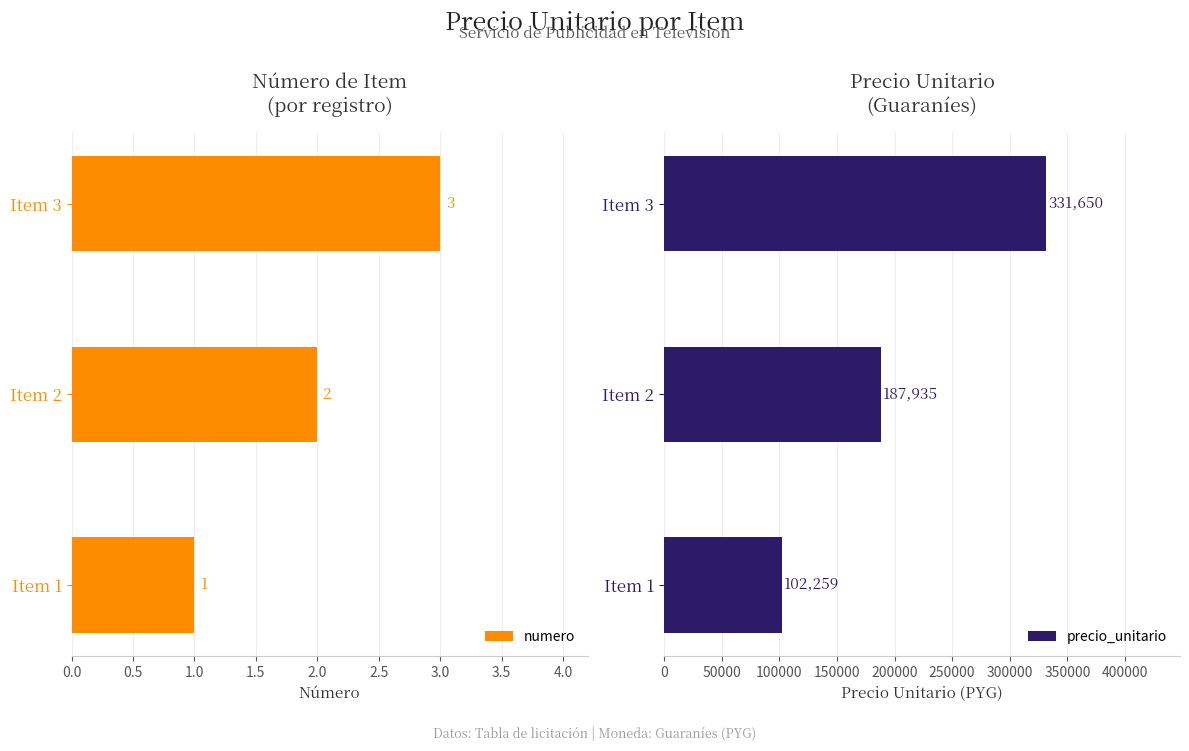

Count the number of categories in the chart.

3